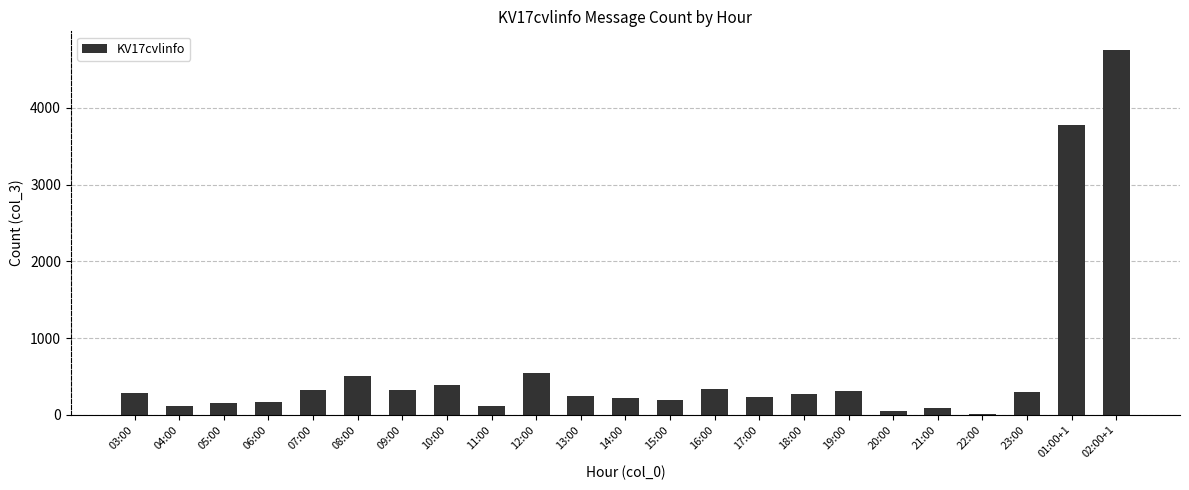

Is it true that the value at 03:00 is 281?

True